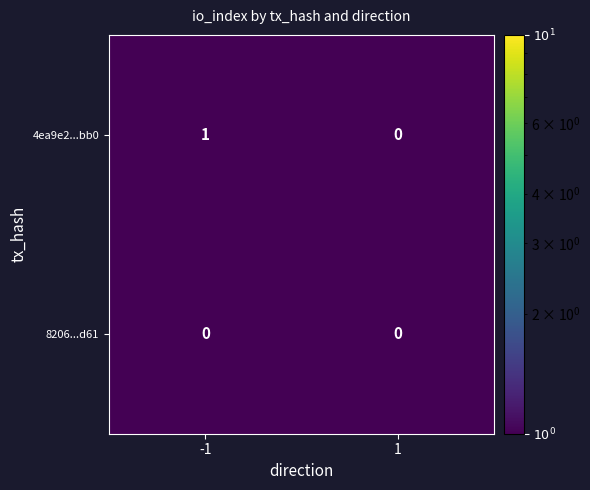

Which series has the largest total across all categories?

4ea9e2...bb0